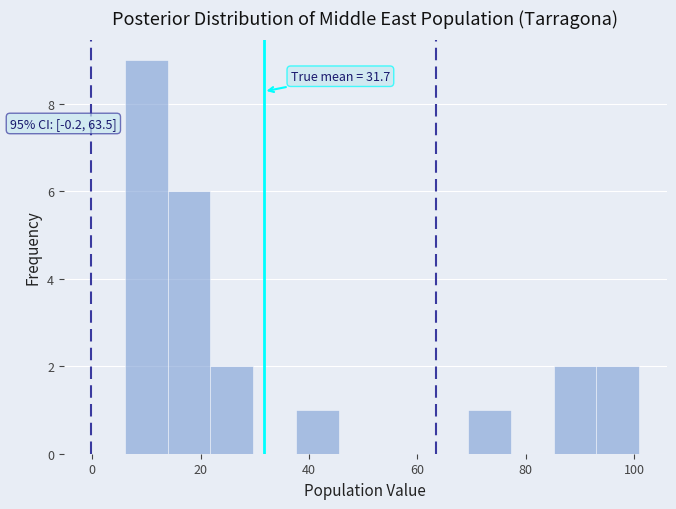

Around what value on the x-axis is the tallest bar? Give the approximate position of its centre, as read against the axis.

10